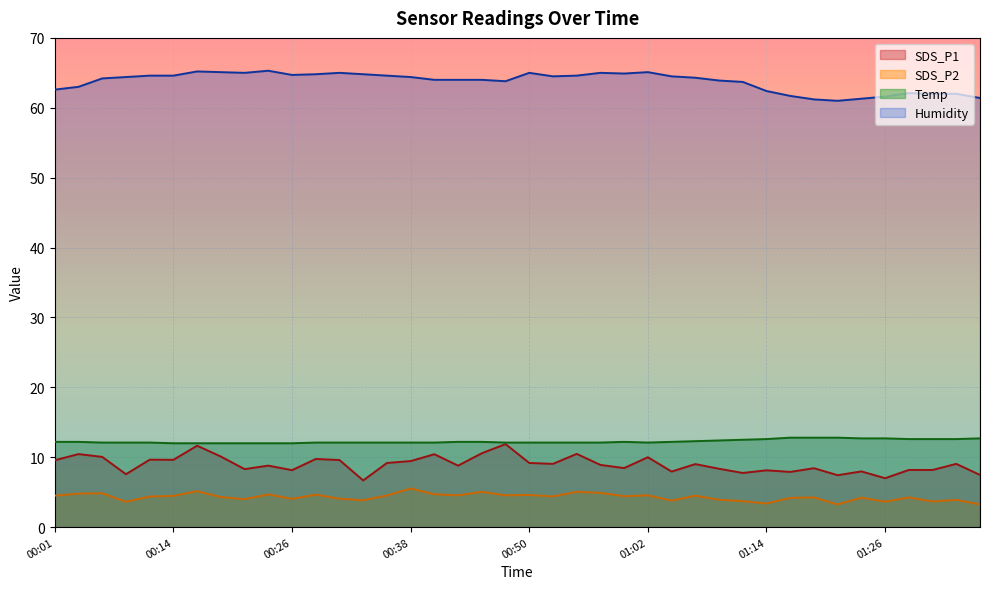

How many values in the Humidity series are below 64?

15